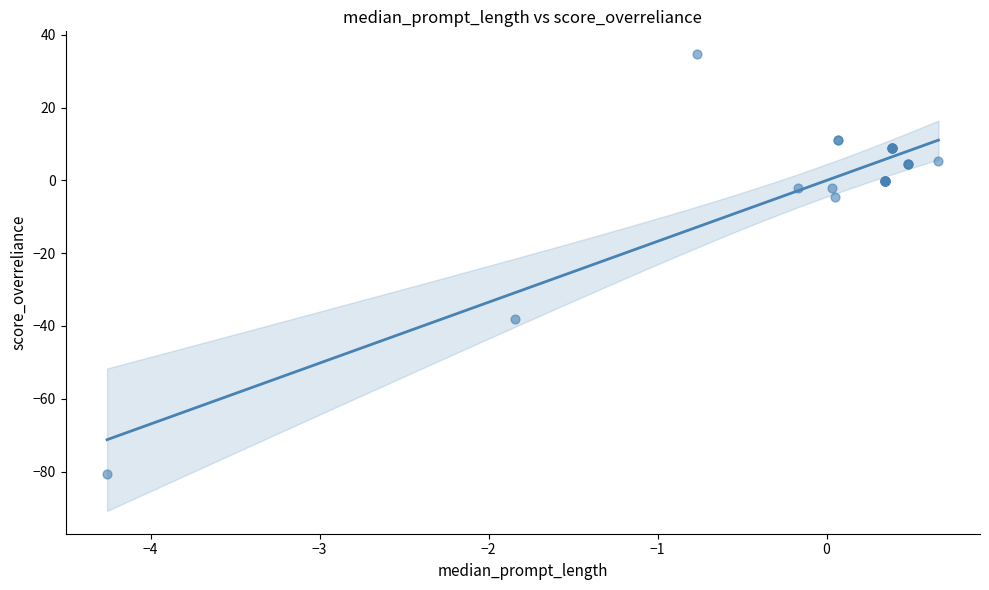

What Y value in the scatter plot is closest to -22?

-38.1